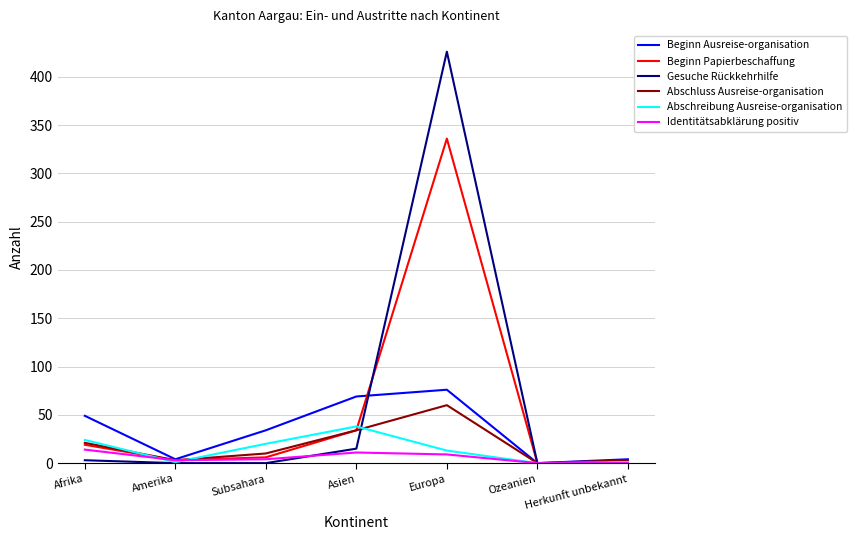

What are all the series names shown in the legend?

Beginn Ausreise-organisation, Beginn Papierbeschaffung, Gesuche Rückkehrhilfe, Abschluss Ausreise-organisation, Abschreibung Ausreise-organisation, Identitätsabklärung positiv